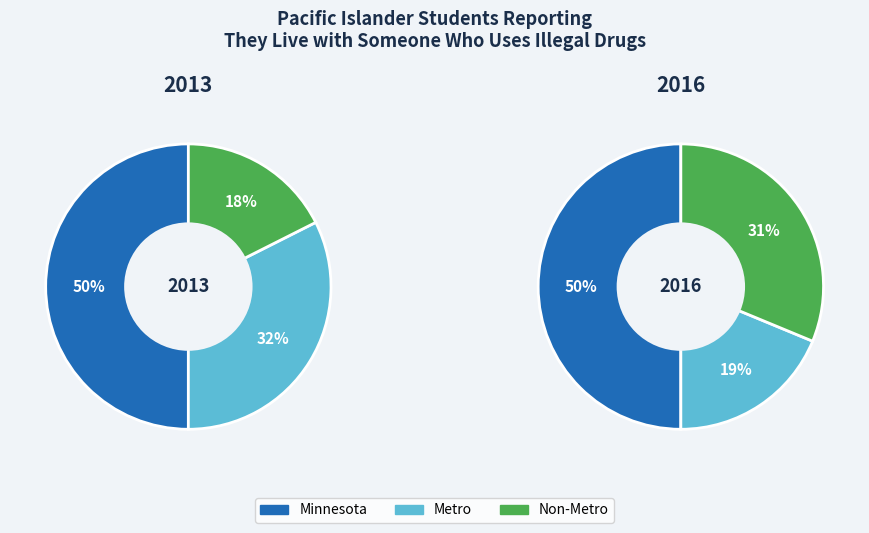

Rank the series by their maximum value, from lowest to highest.

Non-Metro, Metro, Minnesota